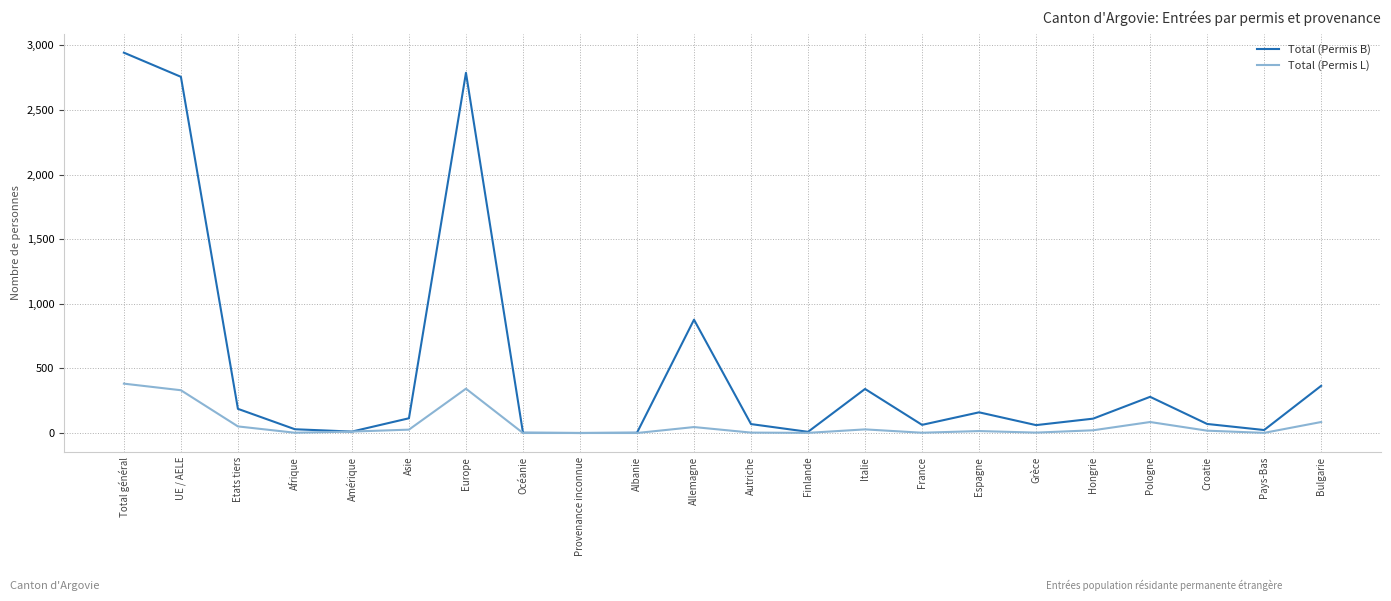

What is the difference between the highest and lowest values at Albanie?

2